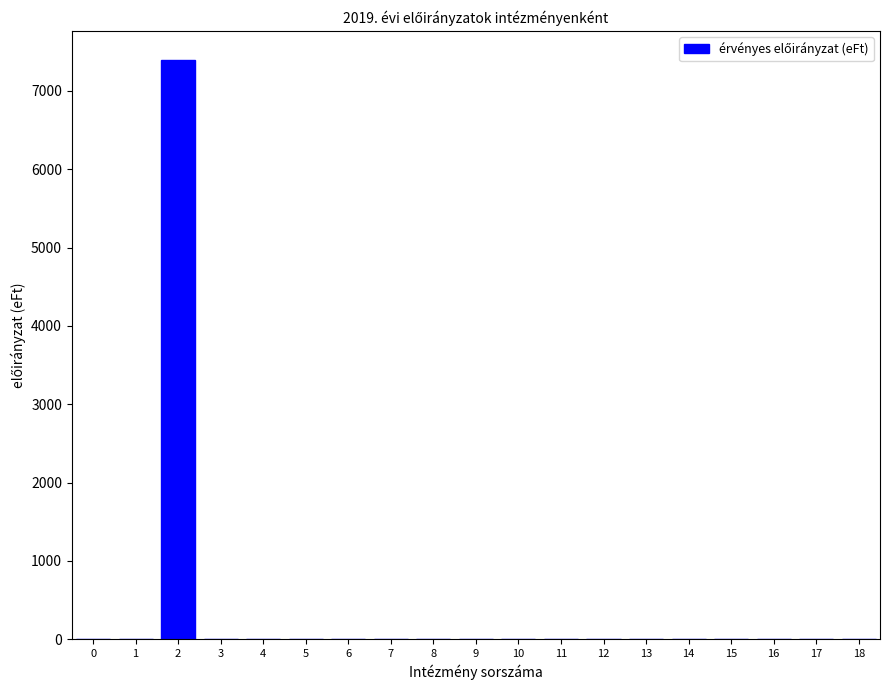

Reading left to right, transcribe all the data shown in this chart.

0=0	1=0	2=7397	3=0	4=0	5=0	6=0	7=0	8=0	9=0	10=0	11=0	12=0	13=0	14=0	15=0	16=0	17=0	18=0